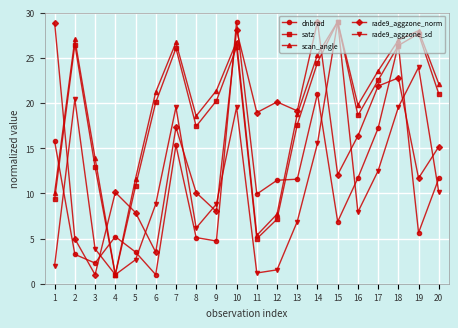

What is the spread (max minus min) of values at 19?

22.4